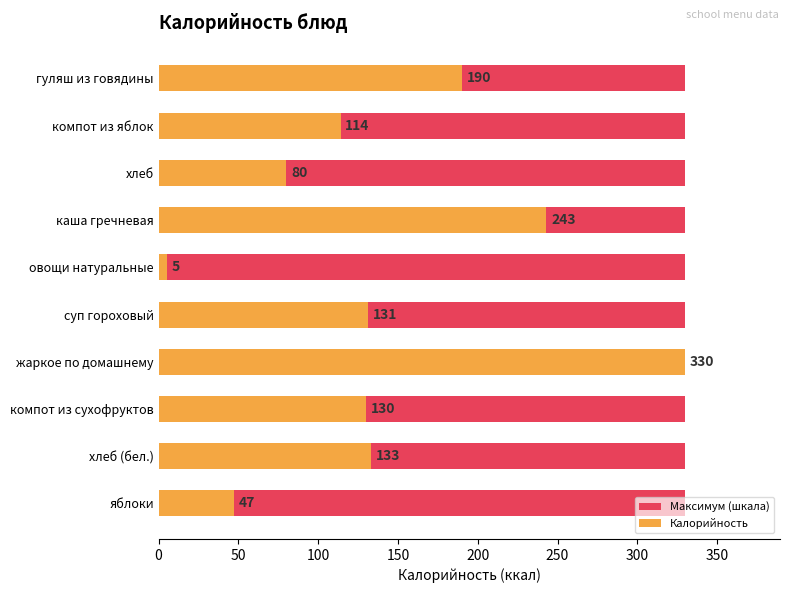

What are all the series names shown in the legend?

Максимум (шкала), Калорийность